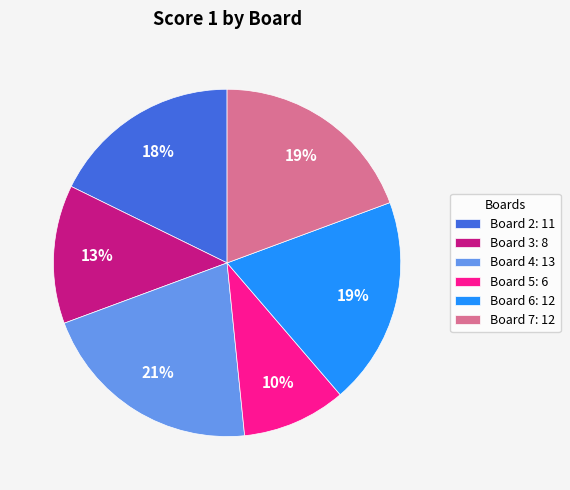

How many segments does this pie chart have?

6